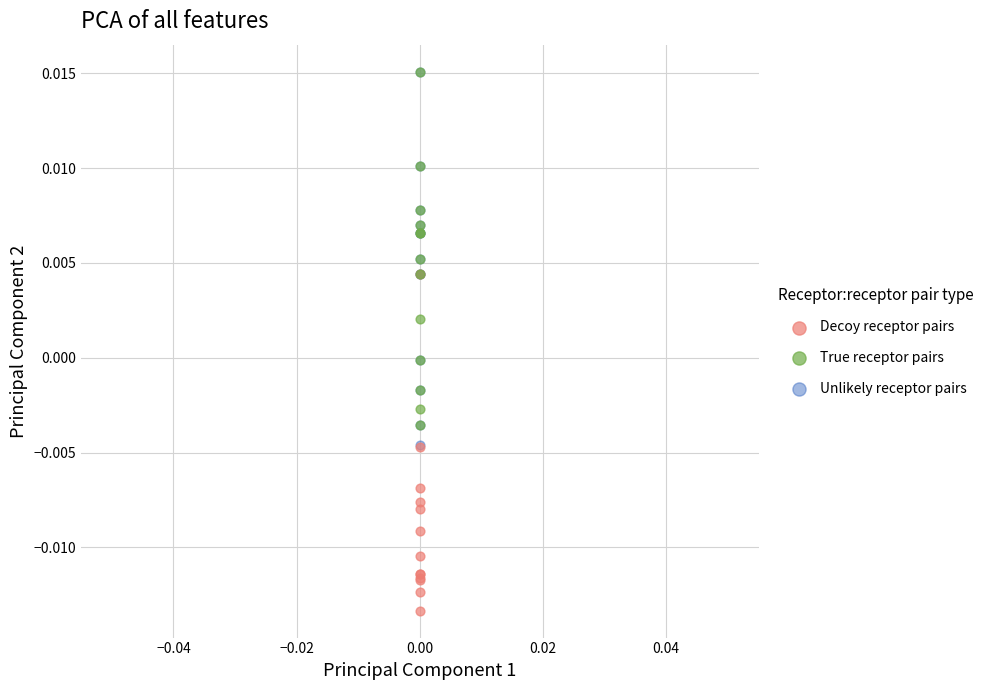

Which series has the widest spread of Y values?

Unlikely receptor pairs